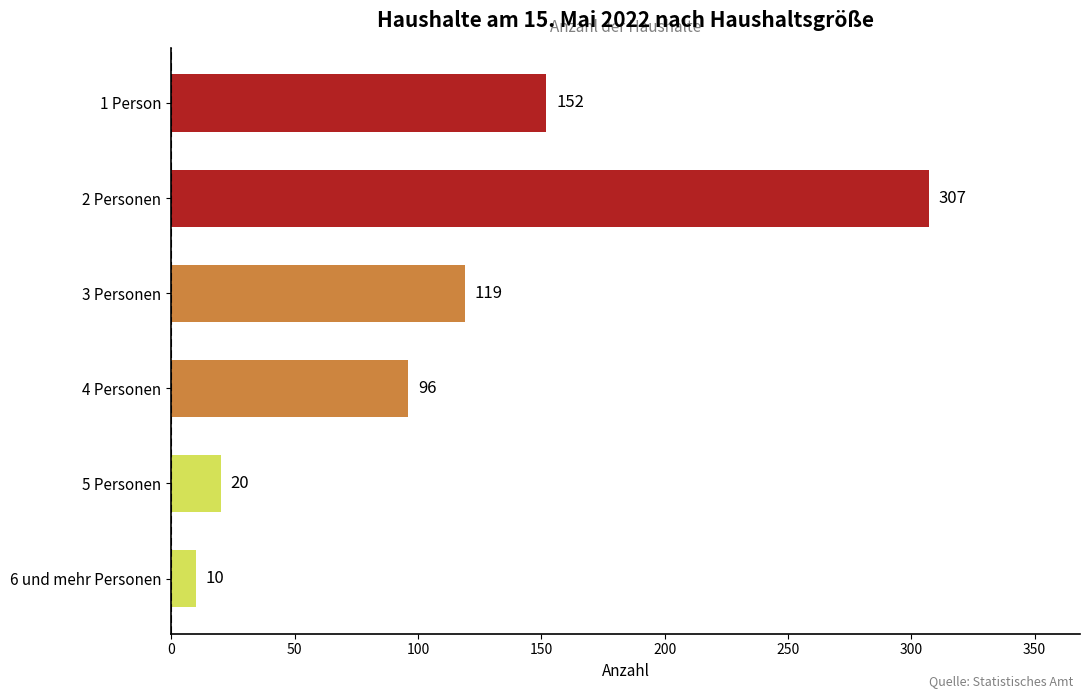

Rank the categories by value from lowest to highest.

6 und mehr Personen, 5 Personen, 4 Personen, 3 Personen, 1 Person, 2 Personen